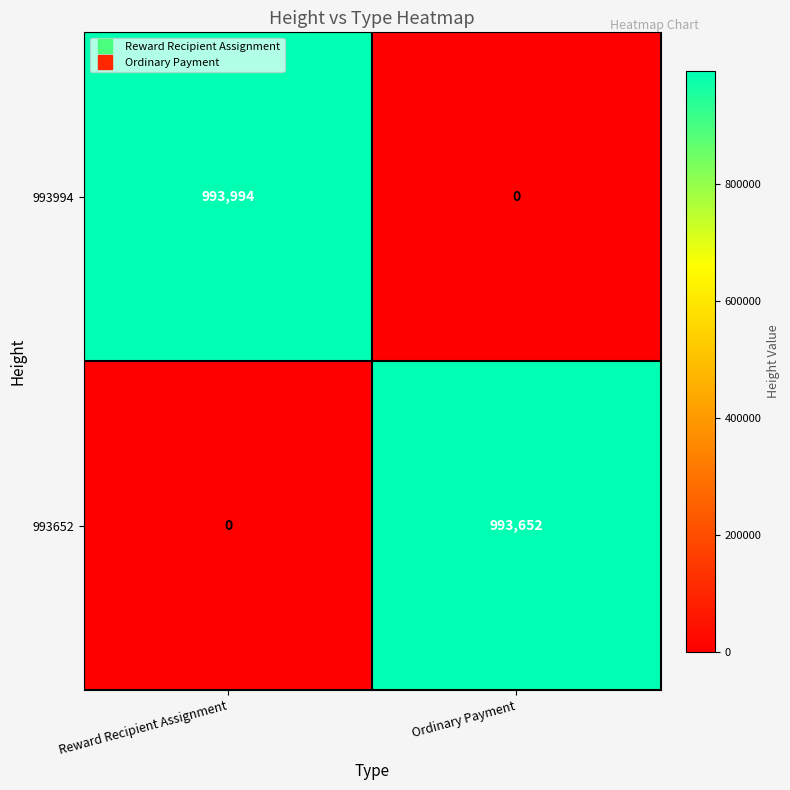

What is the total value across all series at Ordinary Payment?

993652